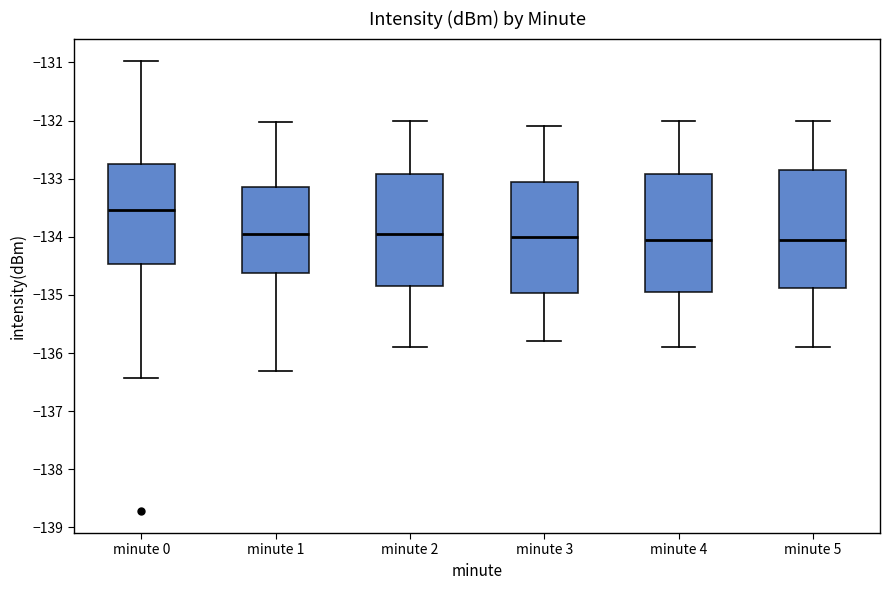

Where does the median line of the box for minute 4 sit on the y-axis? The values are not printed on the chart, so give them approximately, as read against the axis.

-134.0